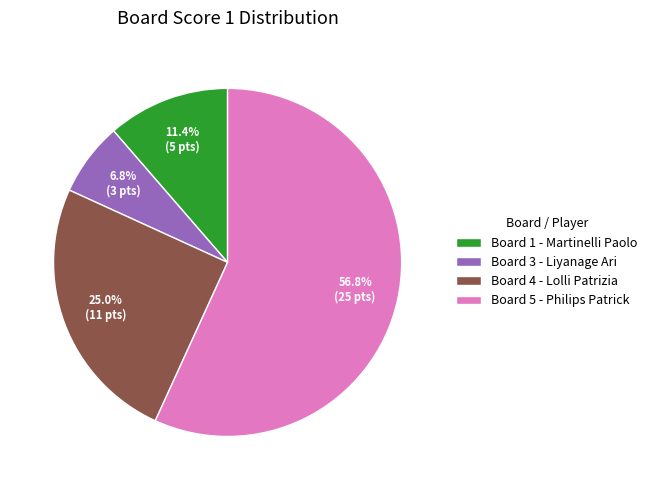

How many segments does this pie chart have?

4